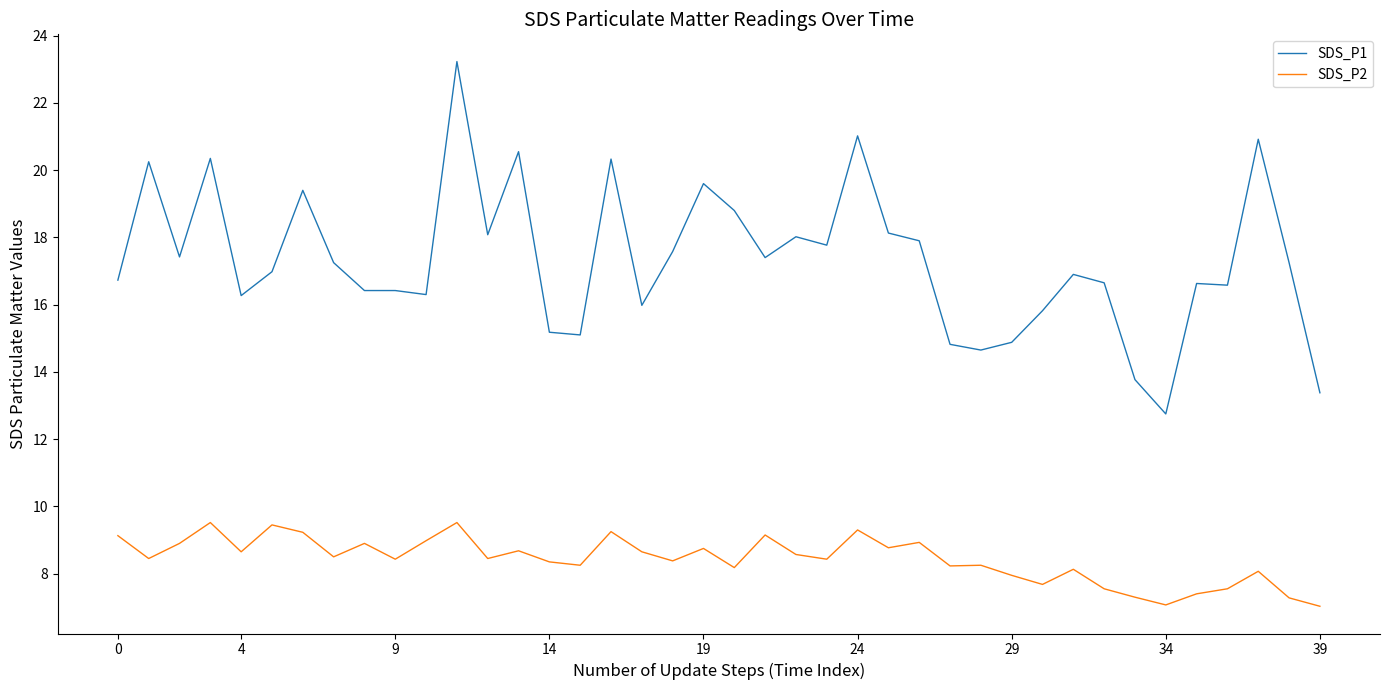

Count the number of data series in this chart.

2